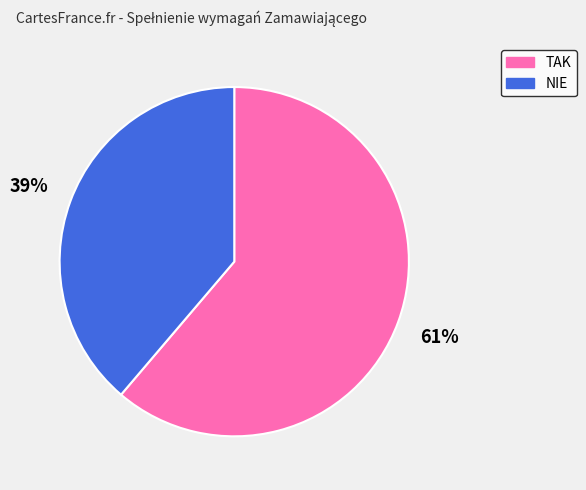

Does TAK represent more than half of the total?

Yes